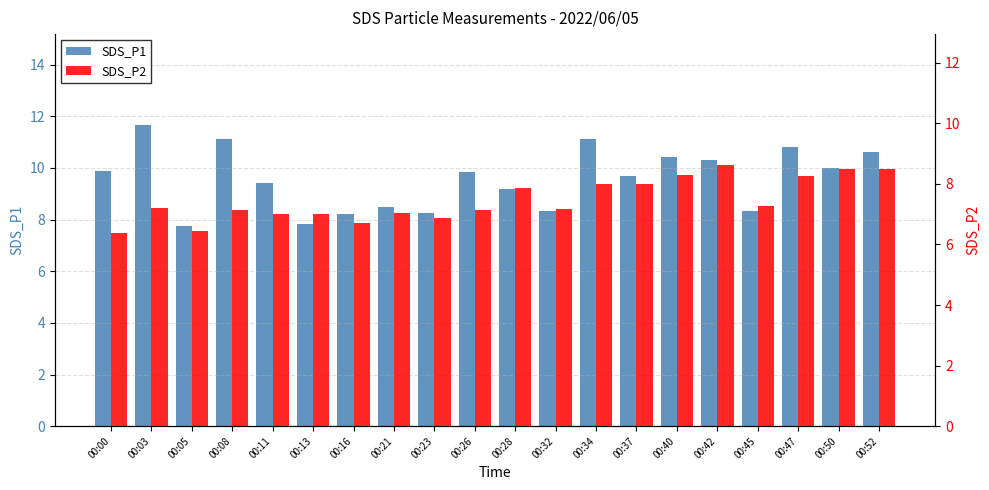

Rank the series by their average value, from lowest to highest.

SDS_P2, SDS_P1